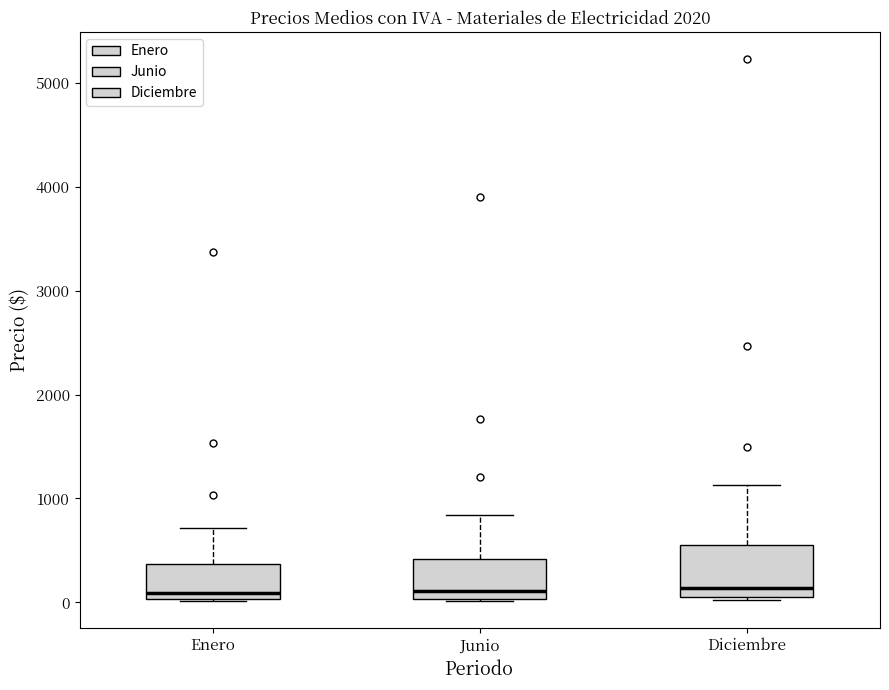

Reading left to right, read every box against the y-axis: the position of its median line, the range the box covers, and the ends of its whiskers. The values are not printed on the chart, so give them approximately, as read against the axis.

Enero: median 100, box 0 to 400, whiskers 0 to 700
Junio: median 100, box 0 to 400, whiskers 0 to 800
Diciembre: median 100, box 0 to 500, whiskers 0 to 1100